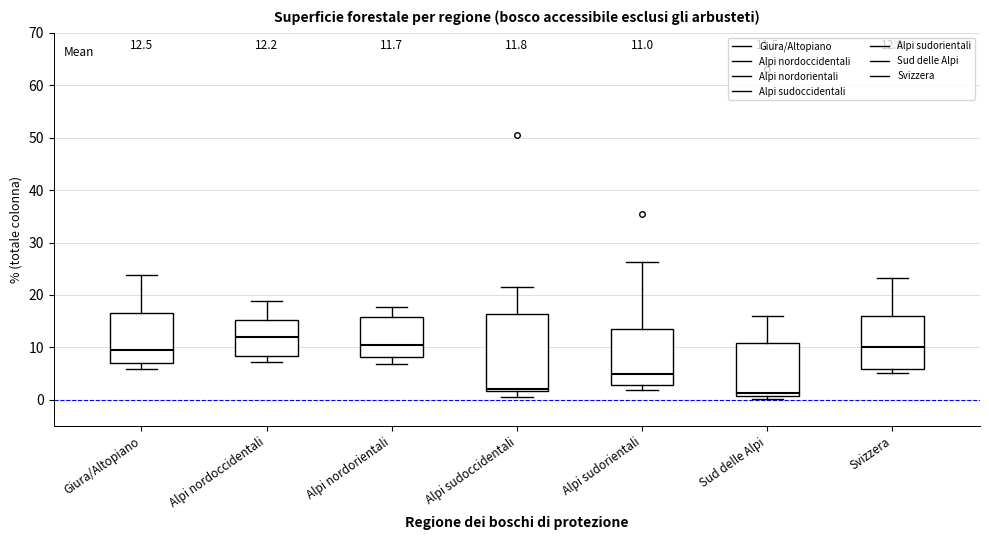

Comparing the boxes themselves (not the whiskers), which one is the tallest?

Alpi sudoccidentali